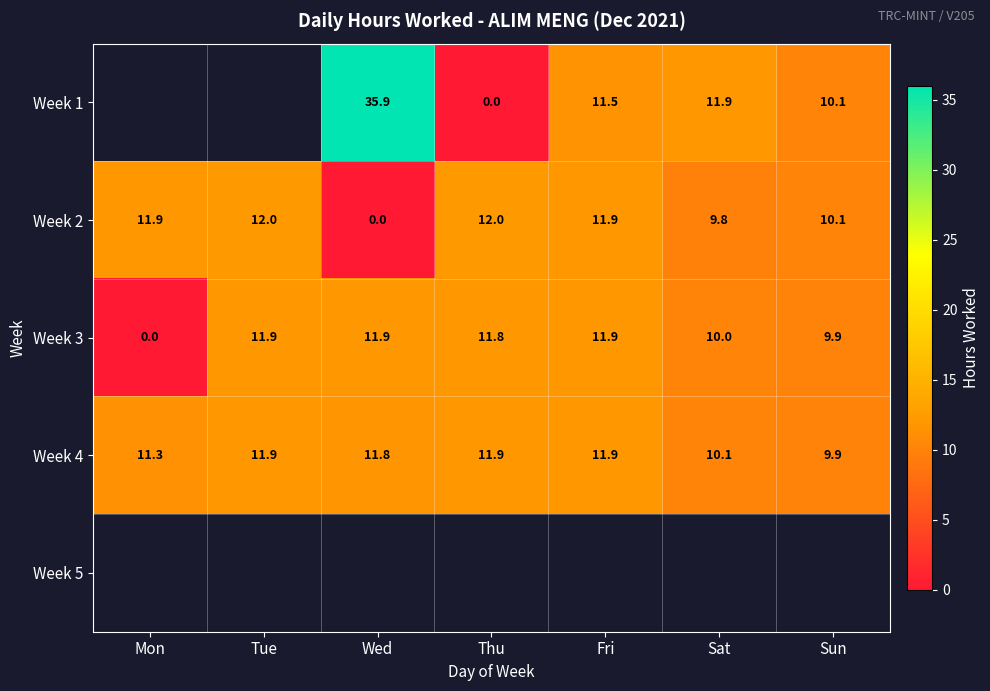

How many data points in Week 2 are less than 11?

3